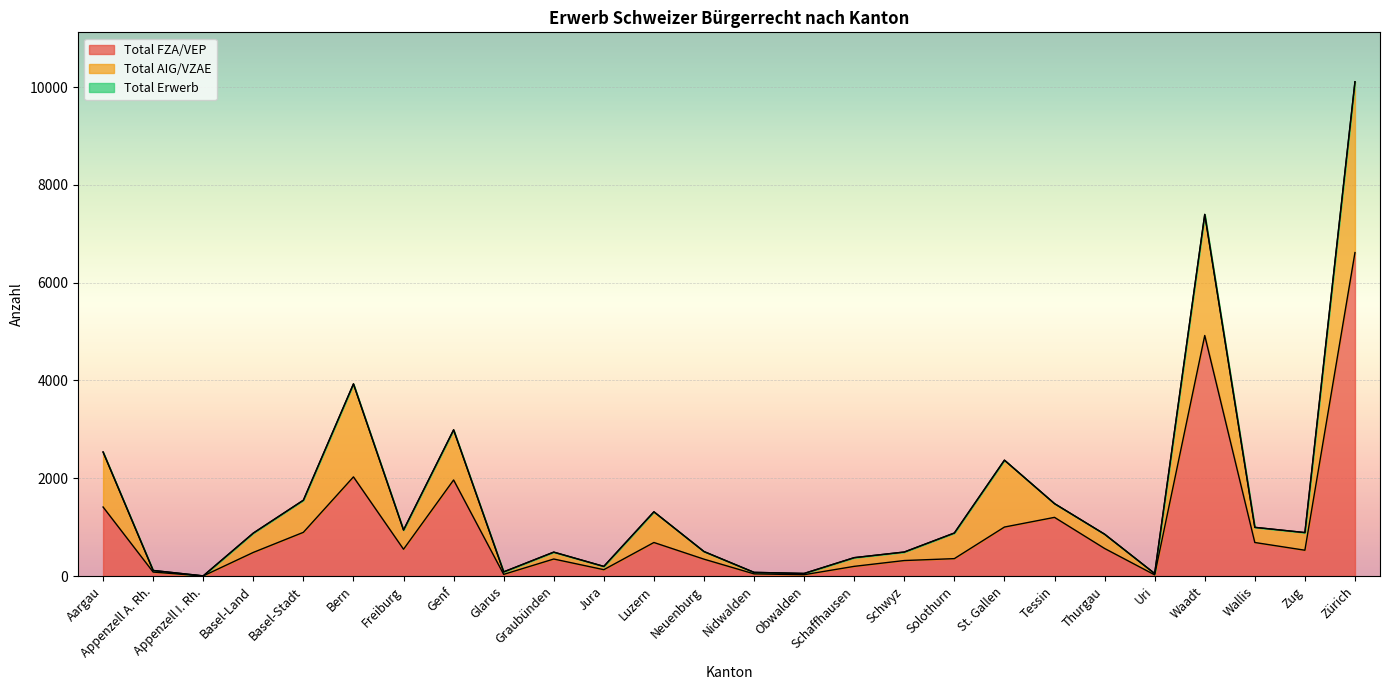

What are all the series names shown in the legend?

Total FZA/VEP, Total AIG/VZAE, Total Erwerb